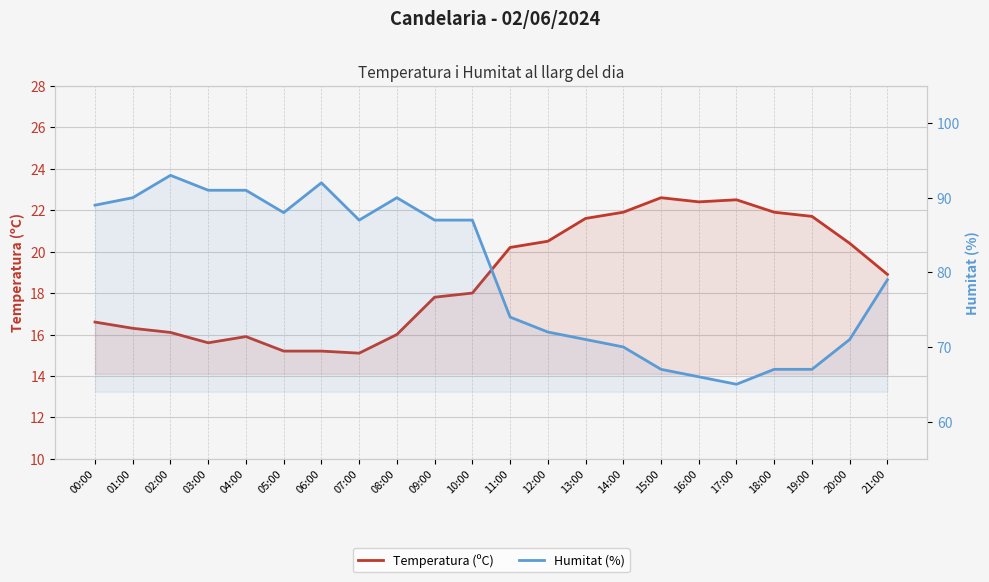

Reading right to left, extract all data points from this chart.

Temperatura (ºC): 18.9	20.4	21.7	21.9	22.5	22.4	22.6	21.9	21.6	20.5	20.2	18.0	17.8	16.0	15.1	15.2	15.2	15.9	15.6	16.1	16.3	16.6
Humitat (%): 79.0	71.0	67.0	67.0	65.0	66.0	67.0	70.0	71.0	72.0	74.0	87.0	87.0	90.0	87.0	92.0	88.0	91.0	91.0	93.0	90.0	89.0